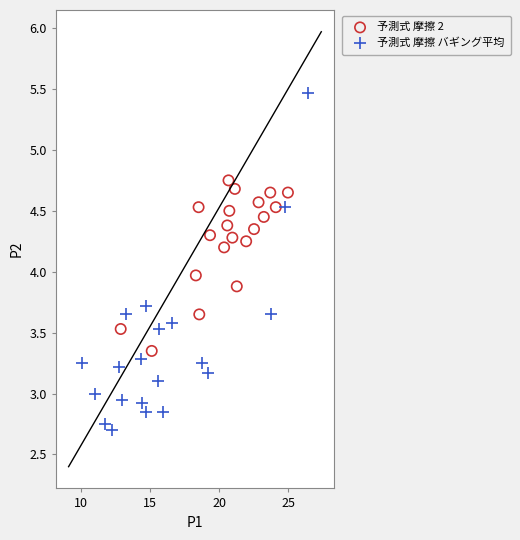

Which series has the widest spread of Y values?

予測式 摩擦 バギング平均